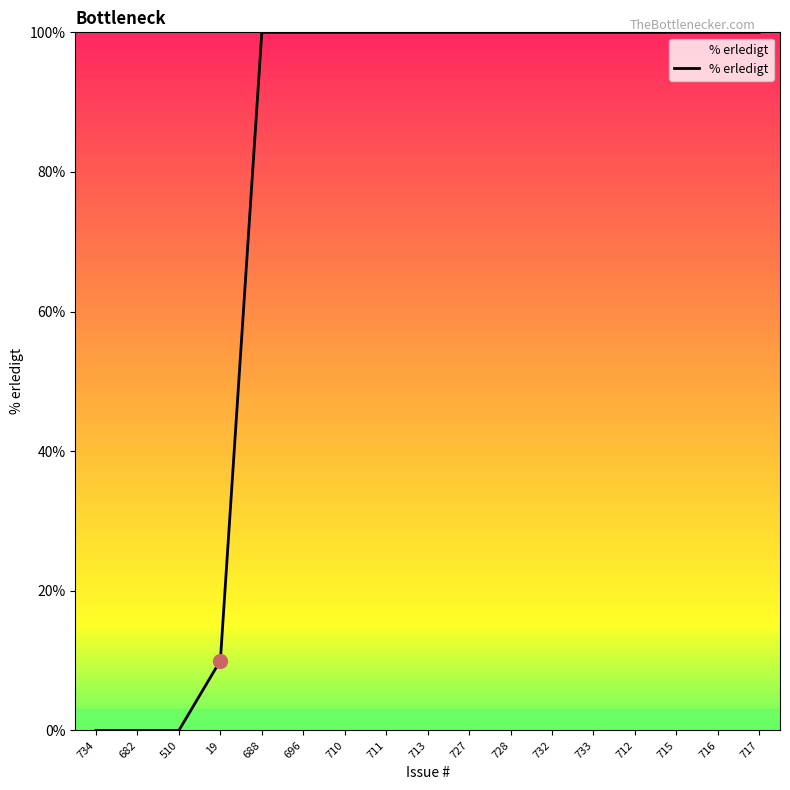

What is the ratio of the value at 717 to the value at 715?

1.0